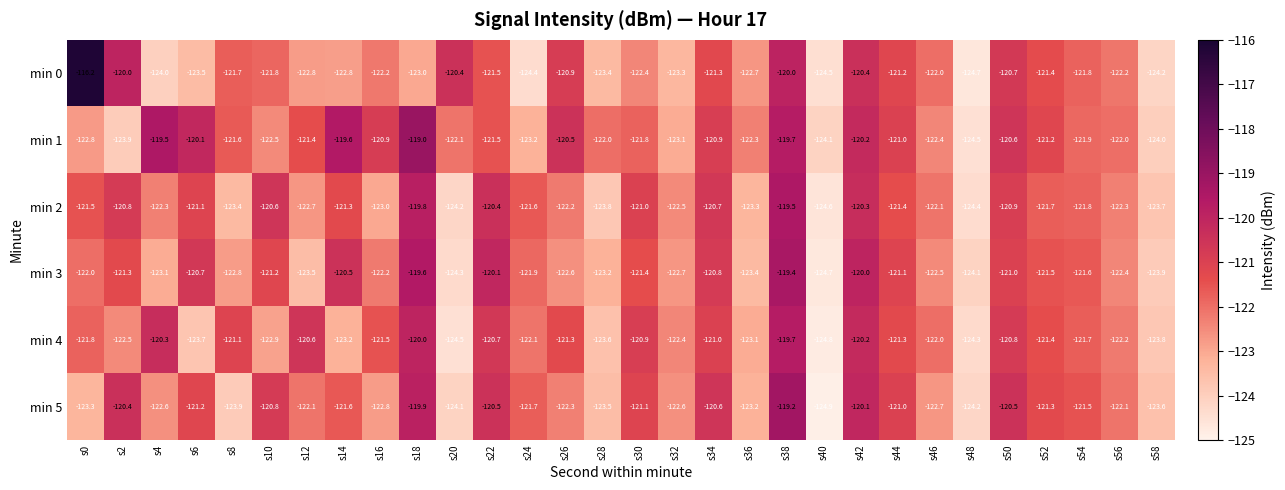

Which series has the largest total across all categories?

min 1